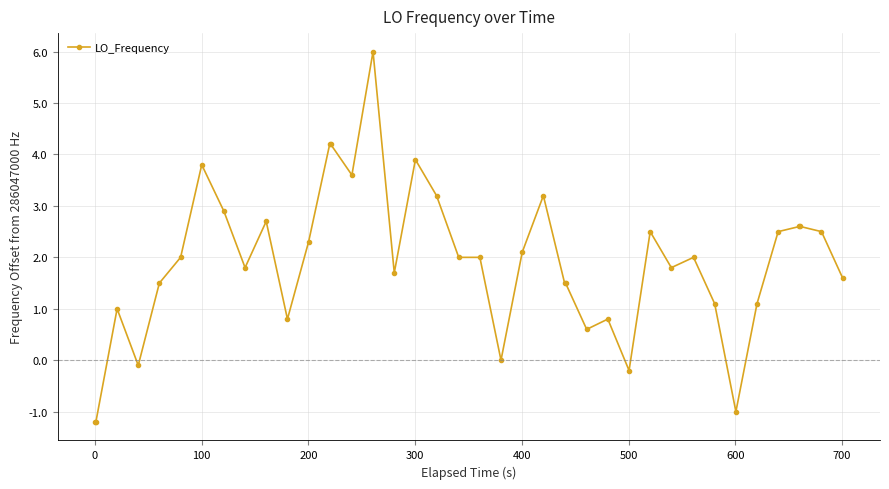

How many distinct data groups are displayed?

1